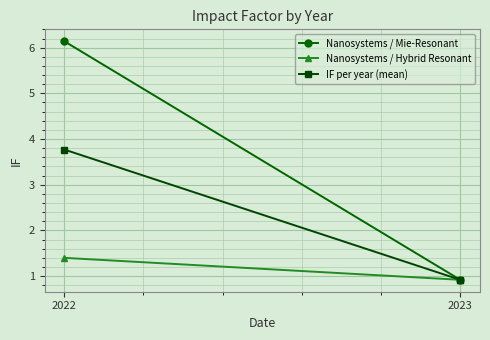

How many Nanosystems / Hybrid Resonant values are between 0 and 1?

1